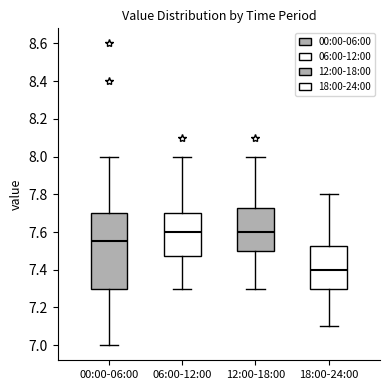

Comparing the boxes themselves (not the whiskers), which one is the tallest?

00:00-06:00